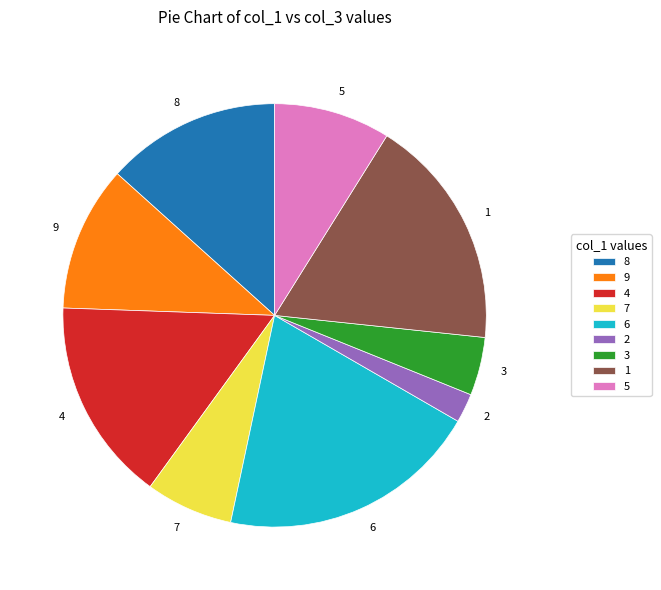

Is there a majority slice in this chart?

No